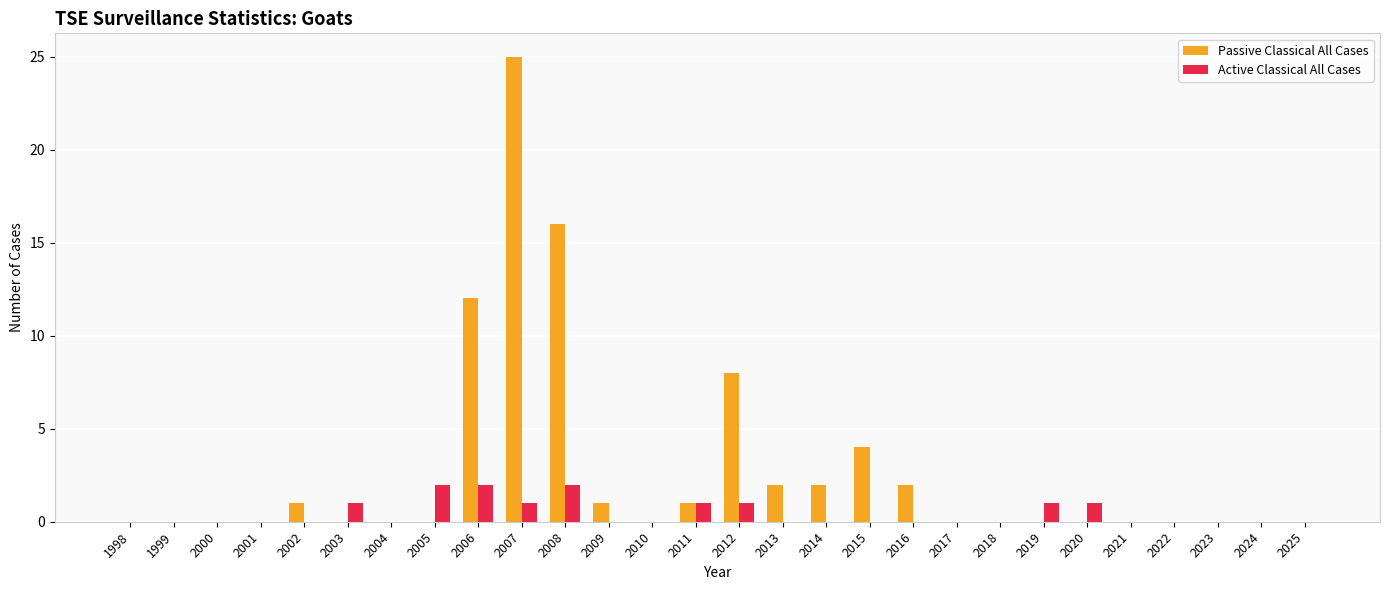

Which series has the largest total across all categories?

Passive Classical All Cases